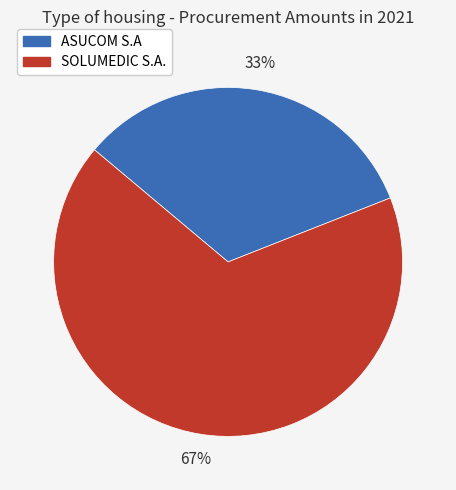

Is the sum of ASUCOM S.A and SOLUMEDIC S.A. greater than half?

Yes